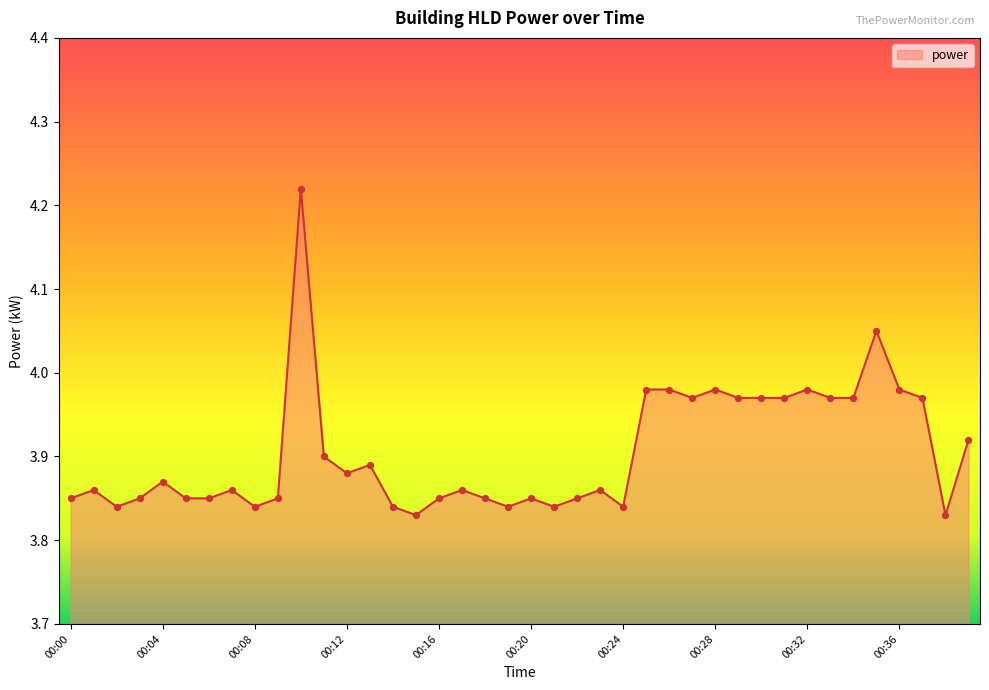

What is the difference between the maximum and minimum values?

0.4